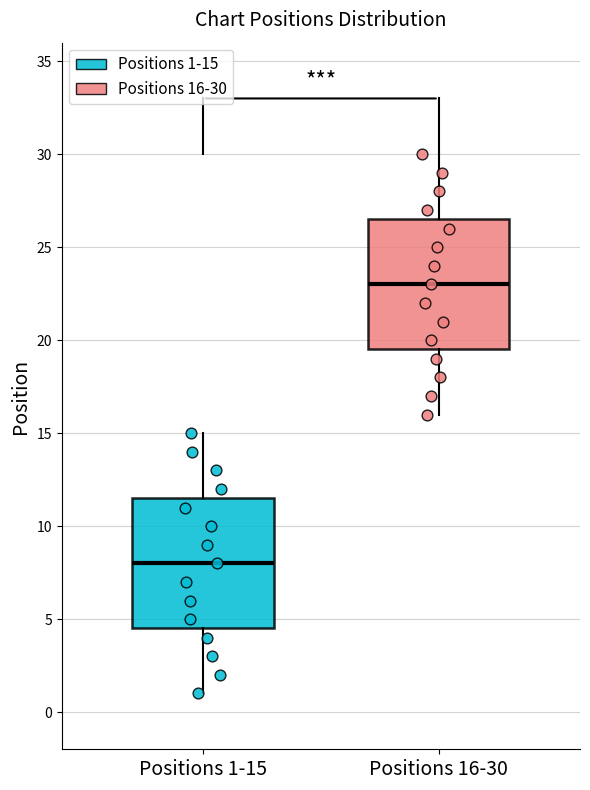

Reading left to right, transcribe this box plot: for each box, give where its median line is, the range the box spans, and where its two whiskers end, as read against the y-axis. The values are not printed on the chart, so give them approximately, as read against the axis.

Positions 1-15: median 8.0, box 4.5 to 11.5, whiskers 1.0 to 15.0
Positions 16-30: median 23.0, box 19.5 to 26.5, whiskers 16.0 to 30.0